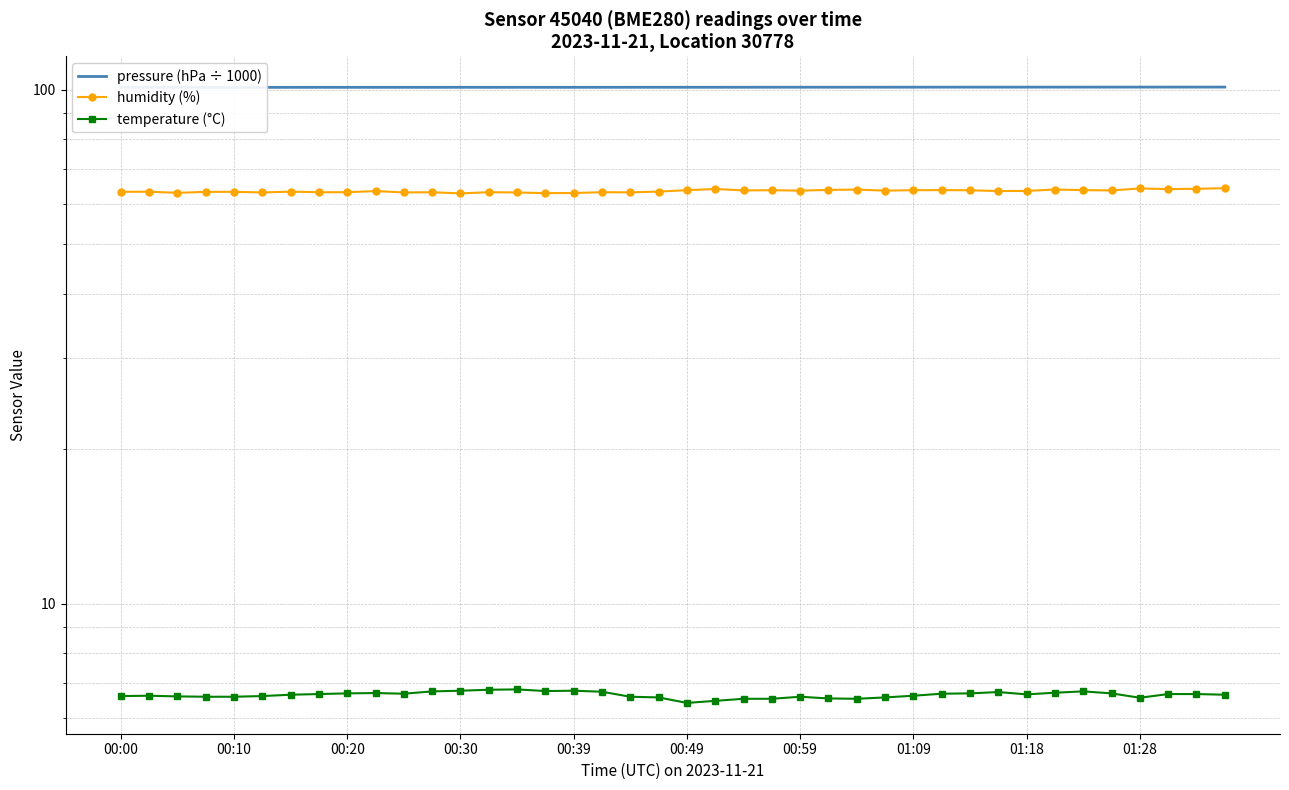

List the series in order of their overall mean, lowest first.

temperature (°C), humidity (%), pressure (hPa ÷ 1000)